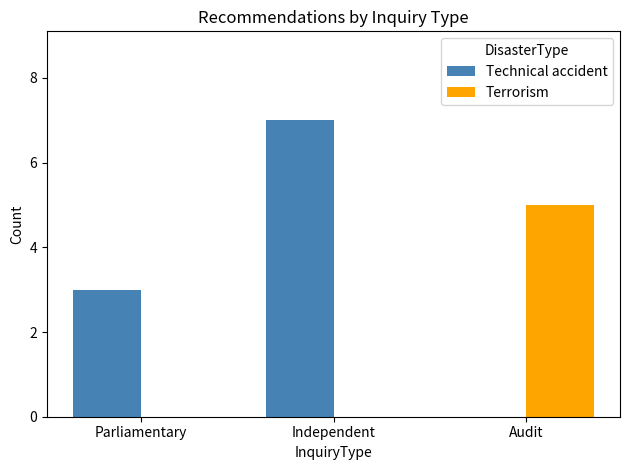

The value of Terrorism at Parliamentary is 3. True or false?

False